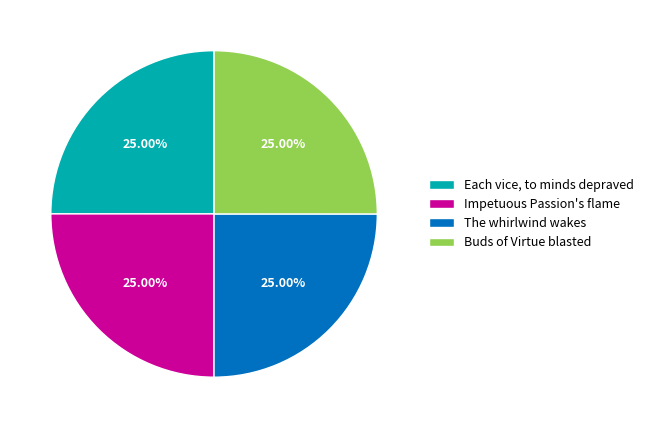

How many segments does this pie chart have?

4